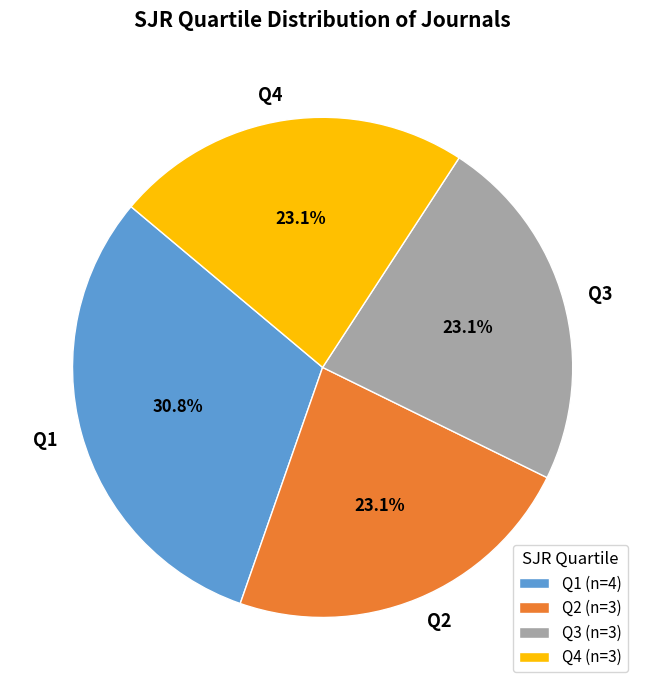

What percentage is the Q1 slice, to the nearest percent?

31%